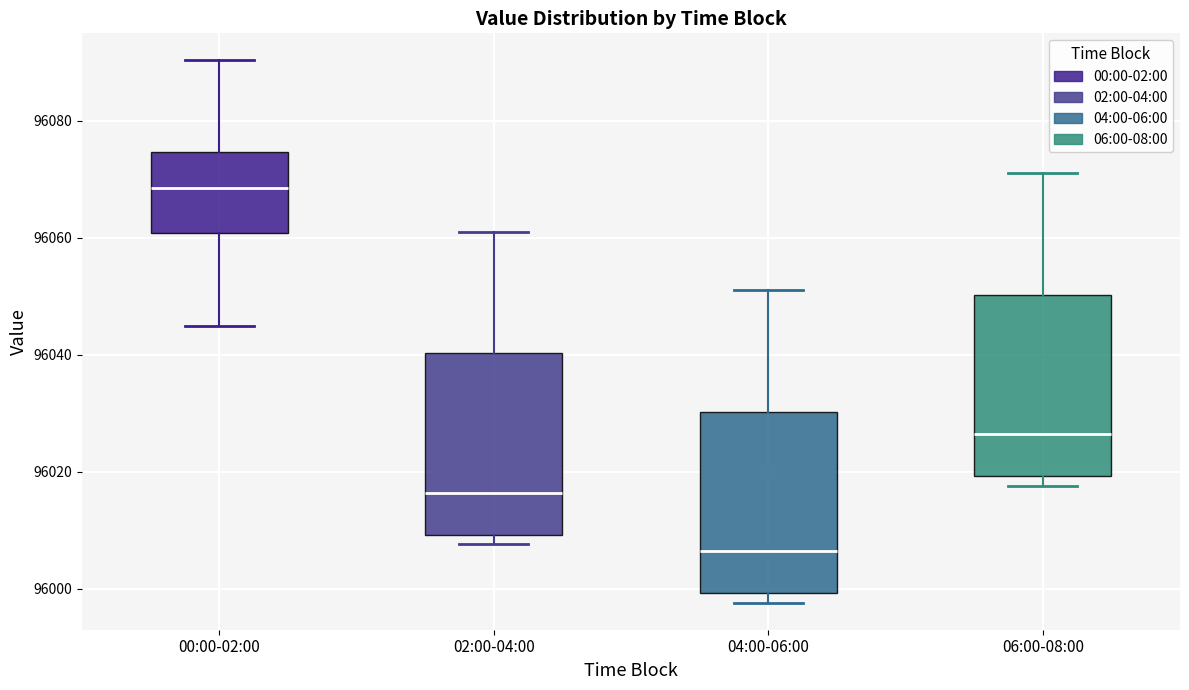

Reading left to right, read every box against the y-axis: the position of its median line, the range the box covers, and the ends of its whiskers. The values are not printed on the chart, so give them approximately, as read against the axis.

00:00-02:00: median 96068, box 96060 to 96074, whiskers 96046 to 96090
02:00-04:00: median 96016, box 96010 to 96040, whiskers 96008 to 96062
04:00-06:00: median 96006, box 96000 to 96030, whiskers 95998 to 96052
06:00-08:00: median 96026, box 96020 to 96050, whiskers 96018 to 96072